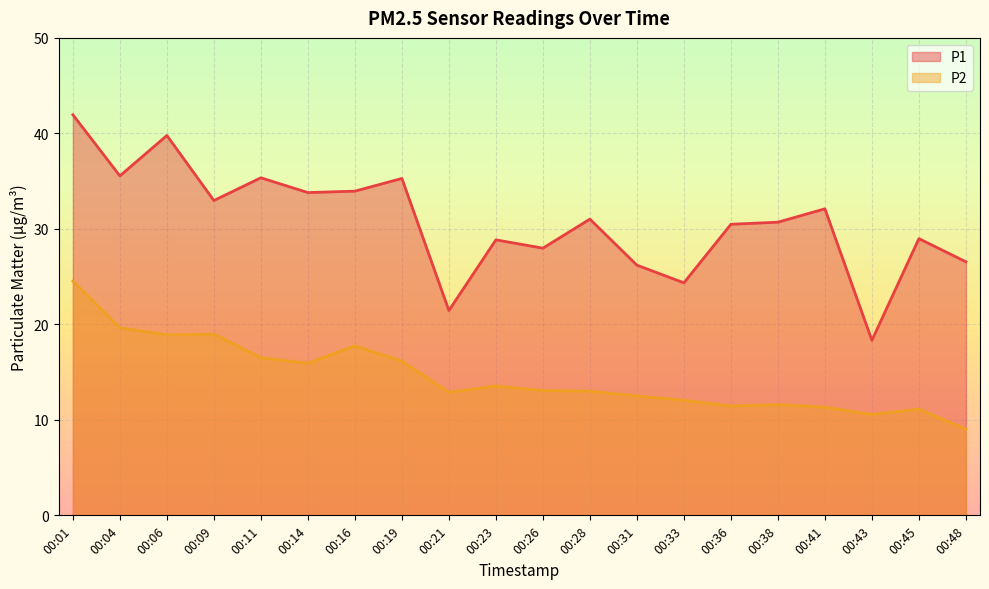

Which series has the largest range (max minus min)?

P1